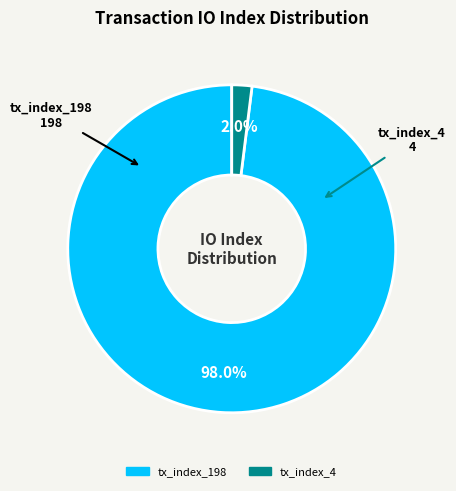

Is tx_index_198 the majority of the pie?

Yes